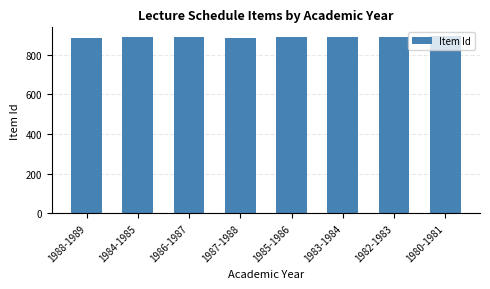

What is the ratio of the value at 1985-1986 to the value at 1980-1981?

1.0